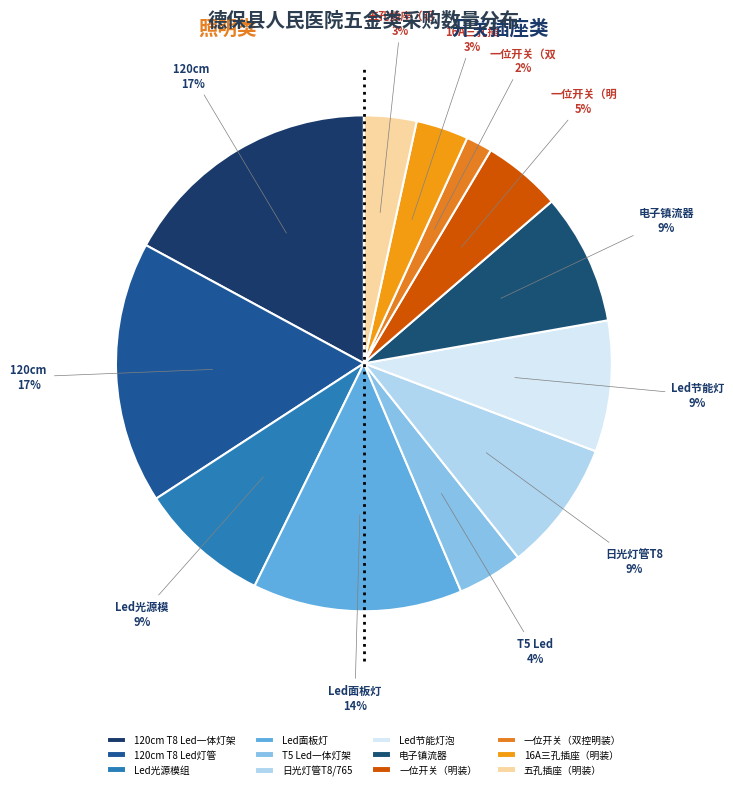

What is the change in value from 120cm T8 Led灯管 to T5 Led一体灯架?

-75